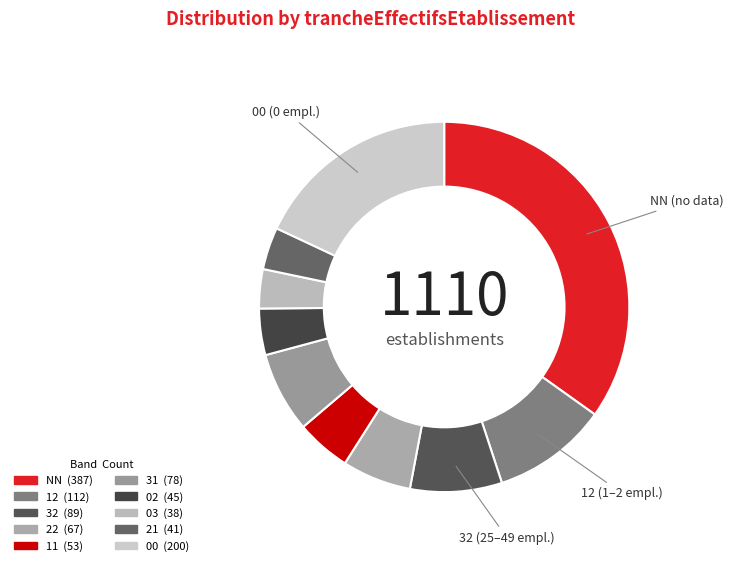

How many segments does this pie chart have?

10